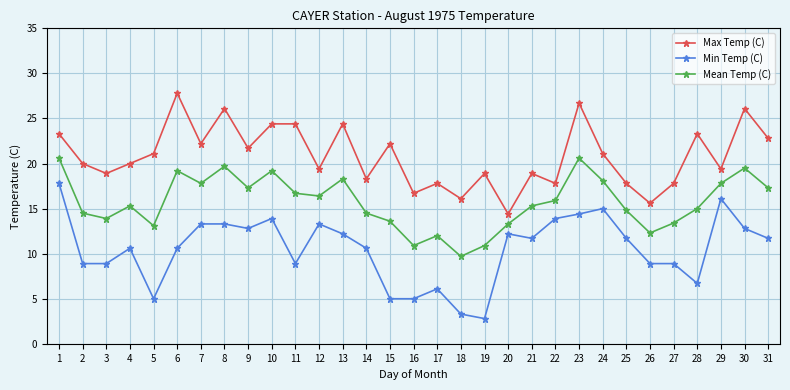

Does the chart display data point markers on the line(s)?

Yes